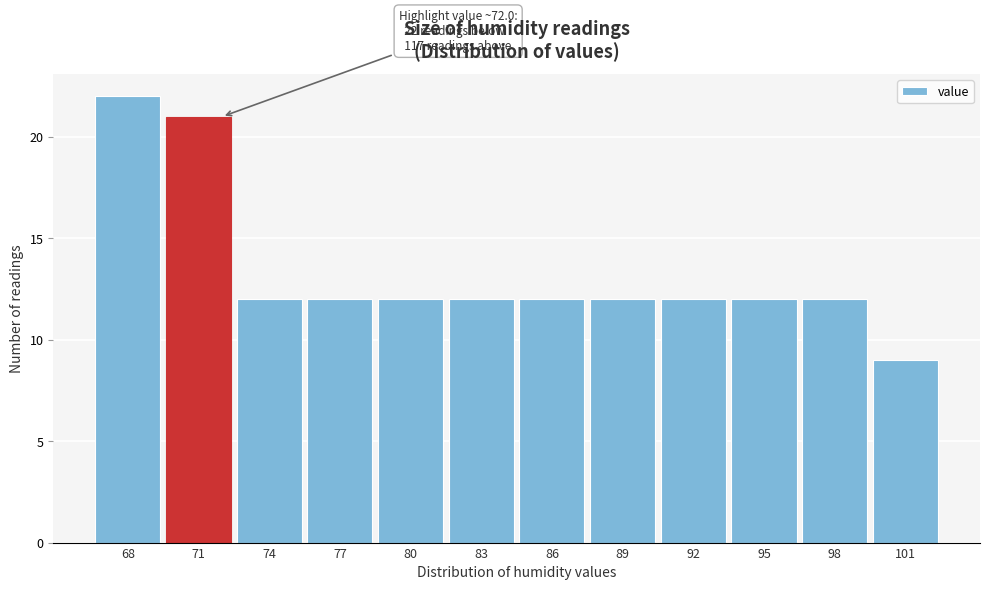

Reading left to right, list all the values displayed in this chart.

68=22	71=21	74=12	77=12	80=12	83=12	86=12	89=12	92=12	95=12	98=12	101=9